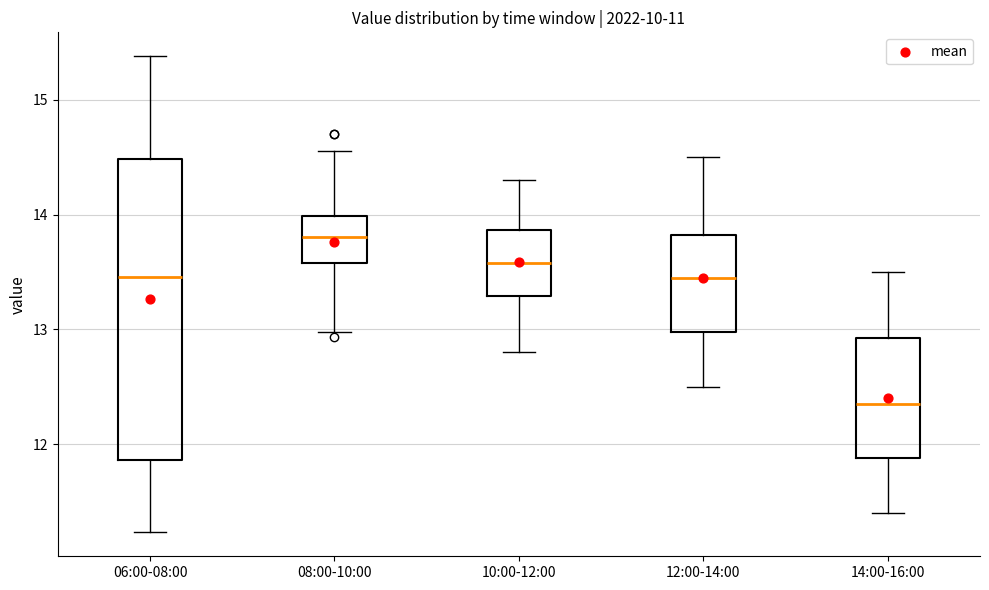

Where does the median line of the box for 08:00-10:00 sit on the y-axis? The values are not printed on the chart, so give them approximately, as read against the axis.

13.8